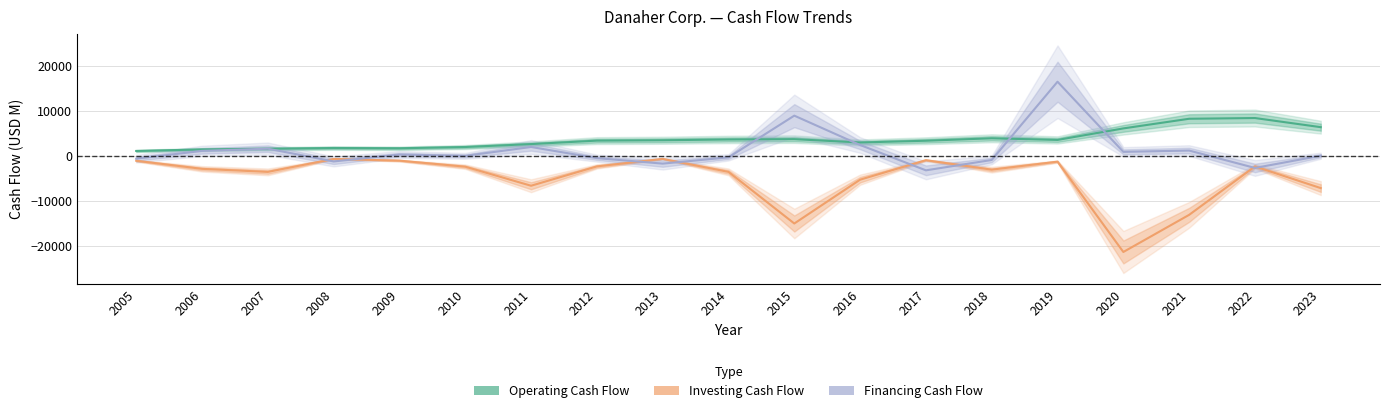

Which series has the widest spread of values?

Investing Cash Flow